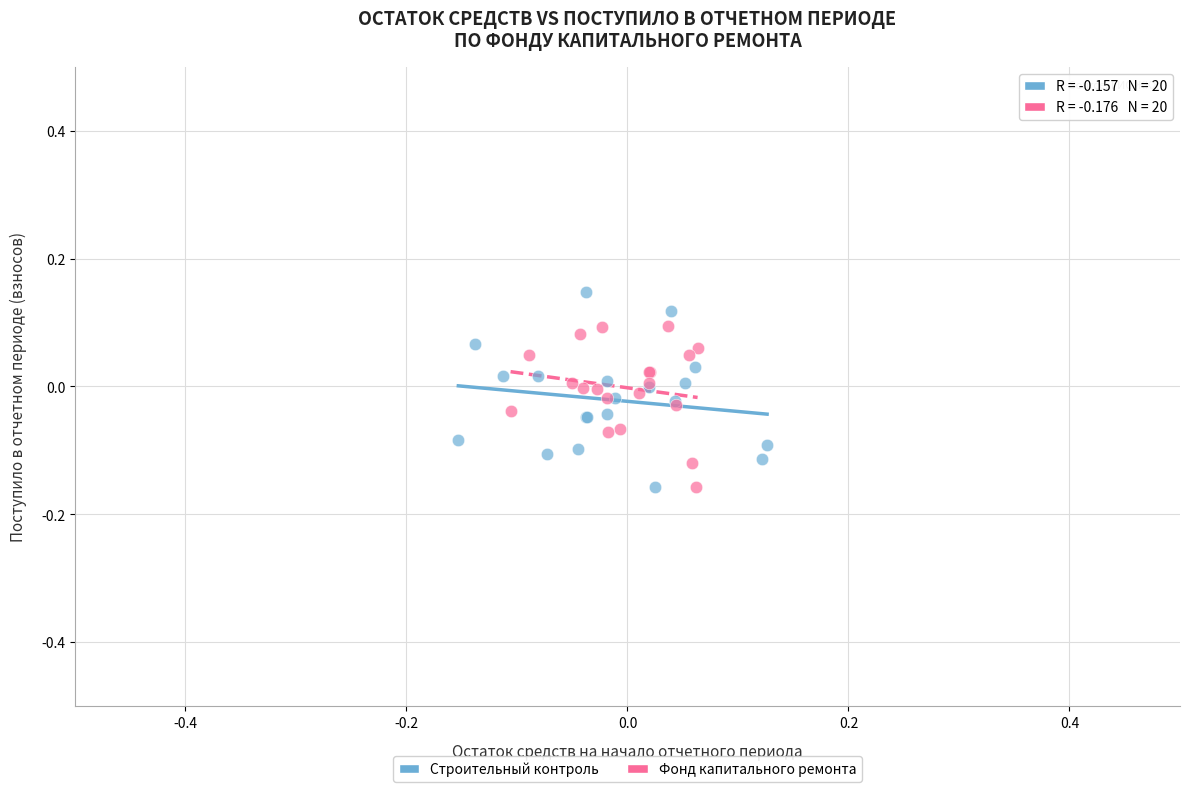

What are all the series names shown in the legend?

Строительный контроль, Фонд капитального ремонта